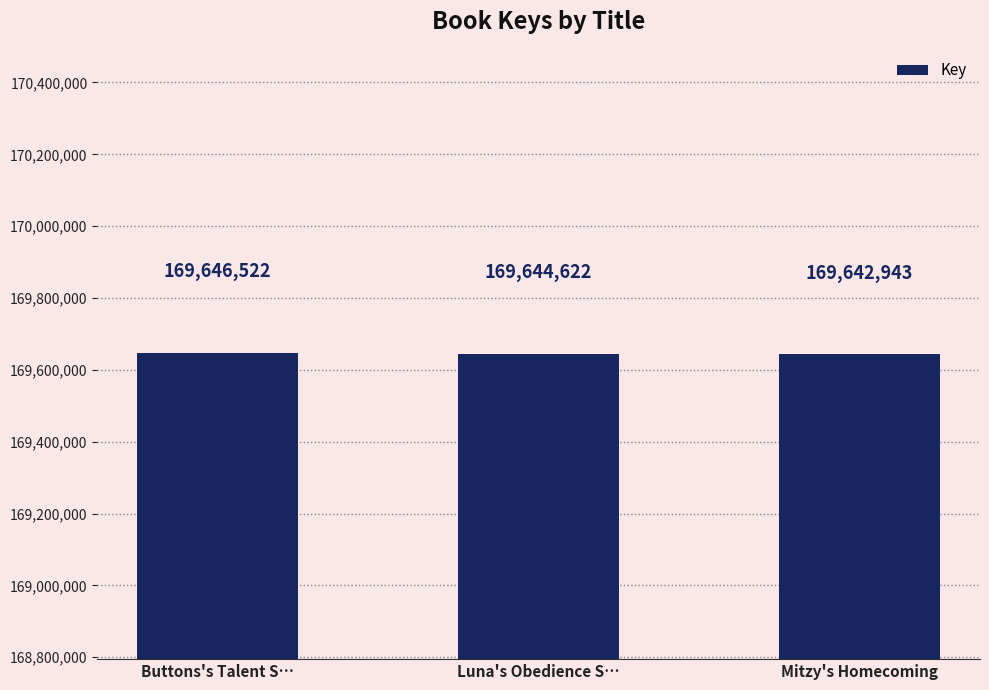

Reading left to right, list all the values displayed in this chart.

Buttons's Talent S…=169646522	Luna's Obedience S…=169644622	Mitzy's Homecoming=169642943